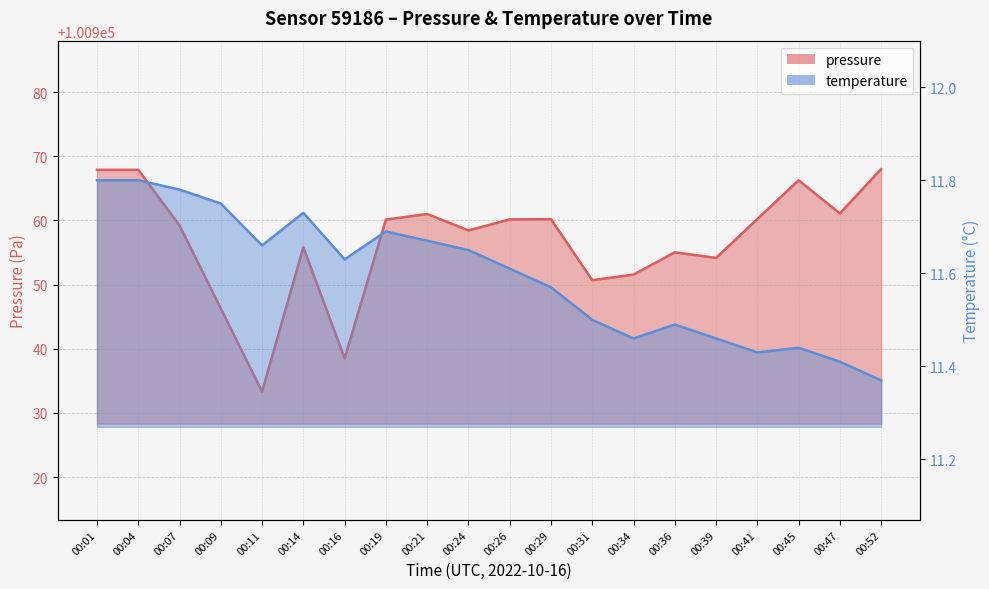

Does the chart display data point markers on the line(s)?

No